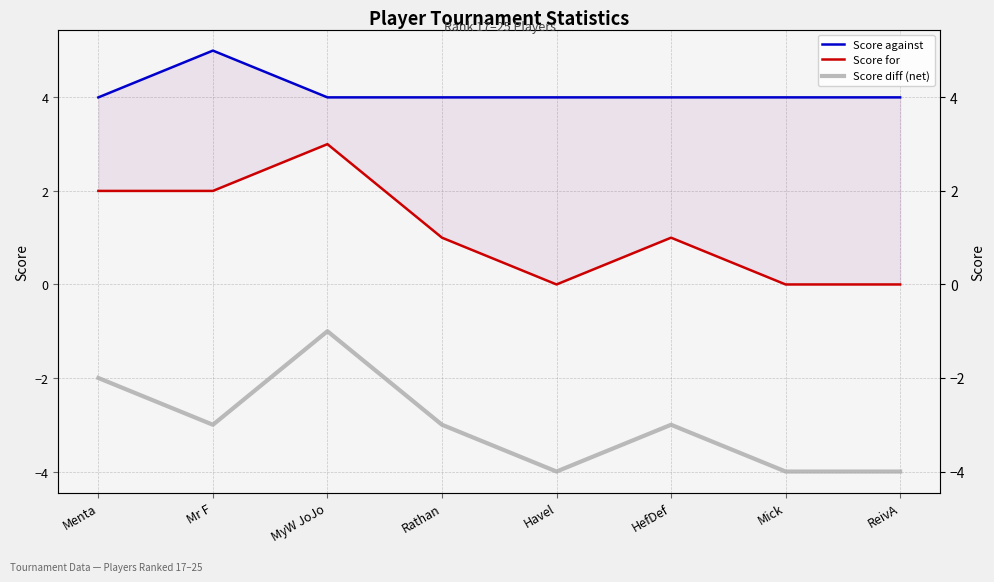

At which label does Score for reach its minimum?

Havel